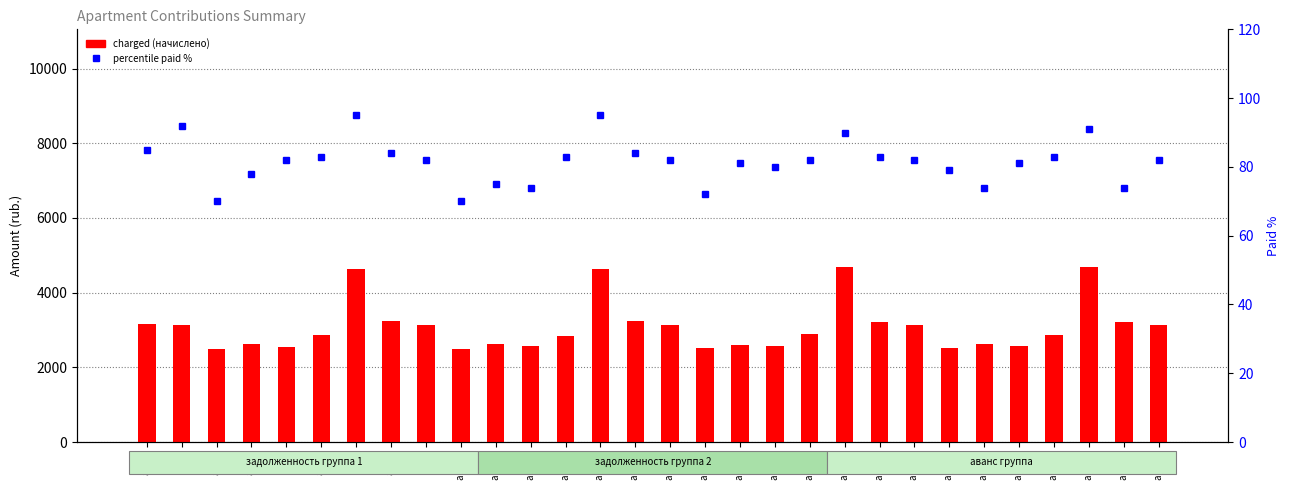

What is the difference between the maximum and minimum values in the charged (начислено) series?

2202.5